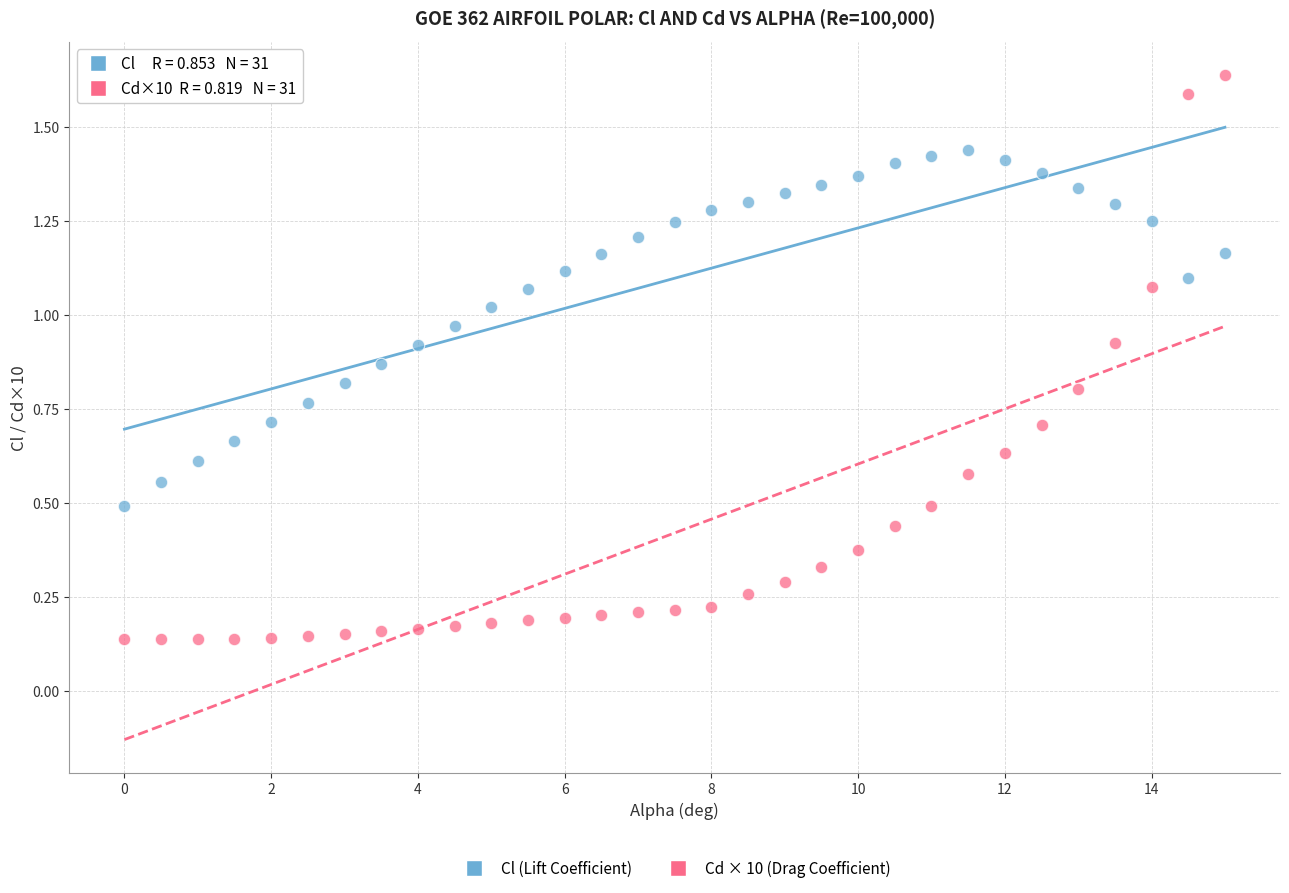

Which series contains the highest Y value?

Cd × 10 (Drag Coefficient)